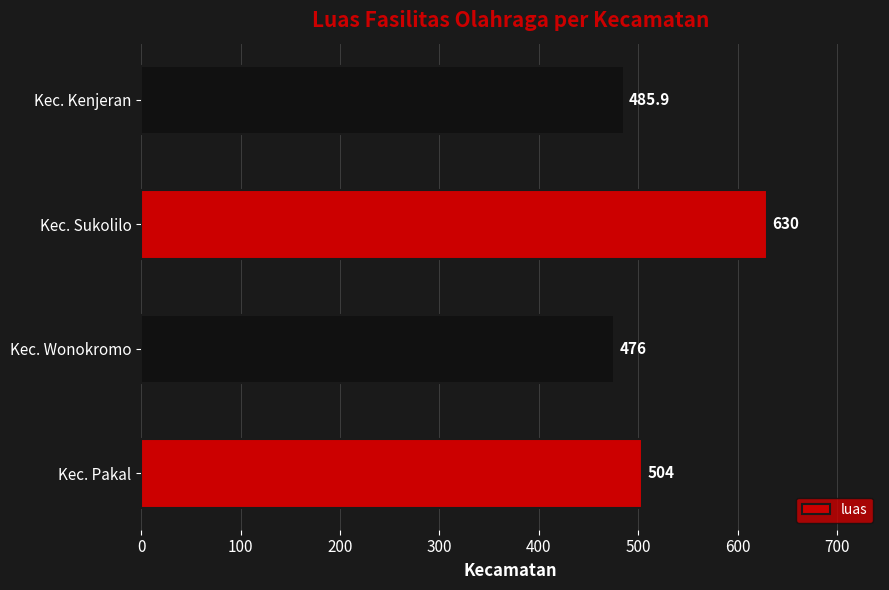

What is the average value?

524.0